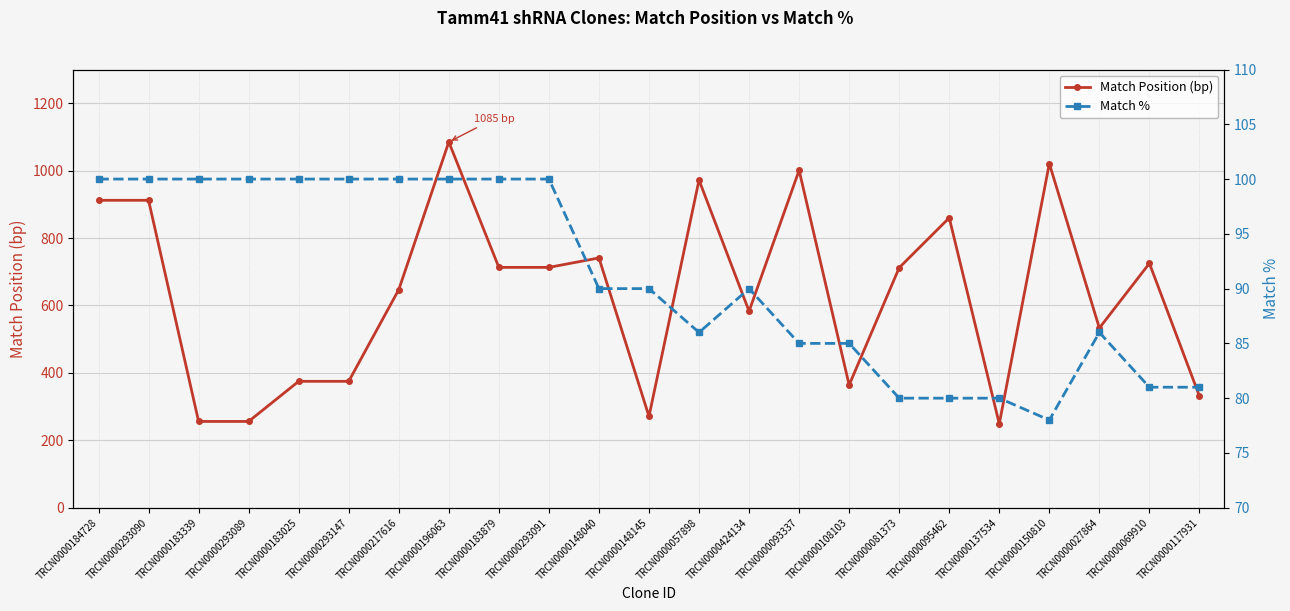

What is the highest value of the Match % series?

100